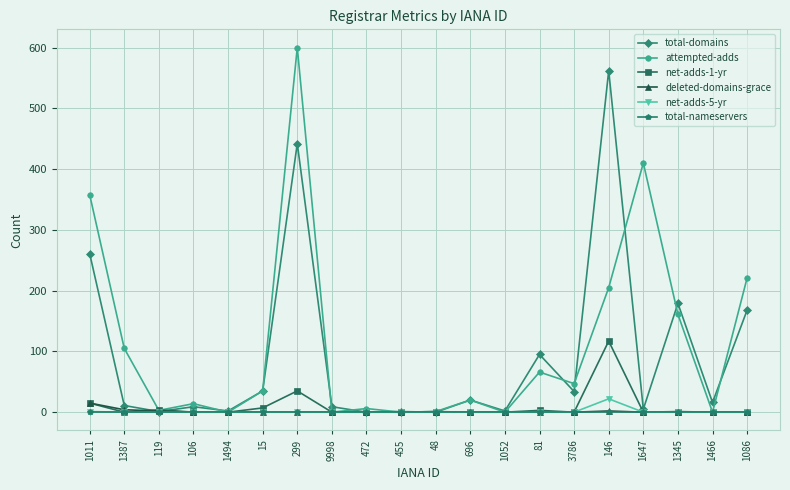

Is the value of total-domains at 1345 greater than the value of net-adds-5-yr at 1345?

Yes